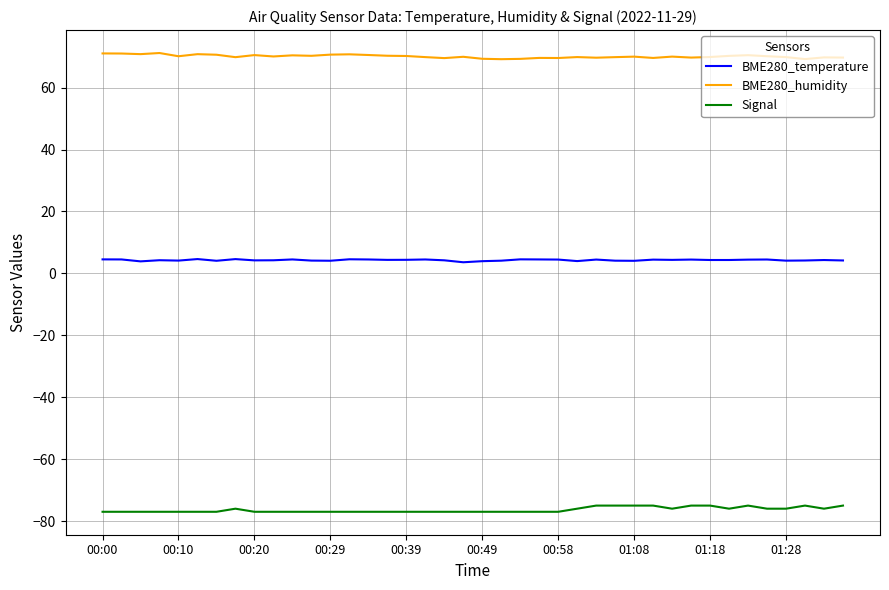

What is the maximum value for Signal?

-75.0